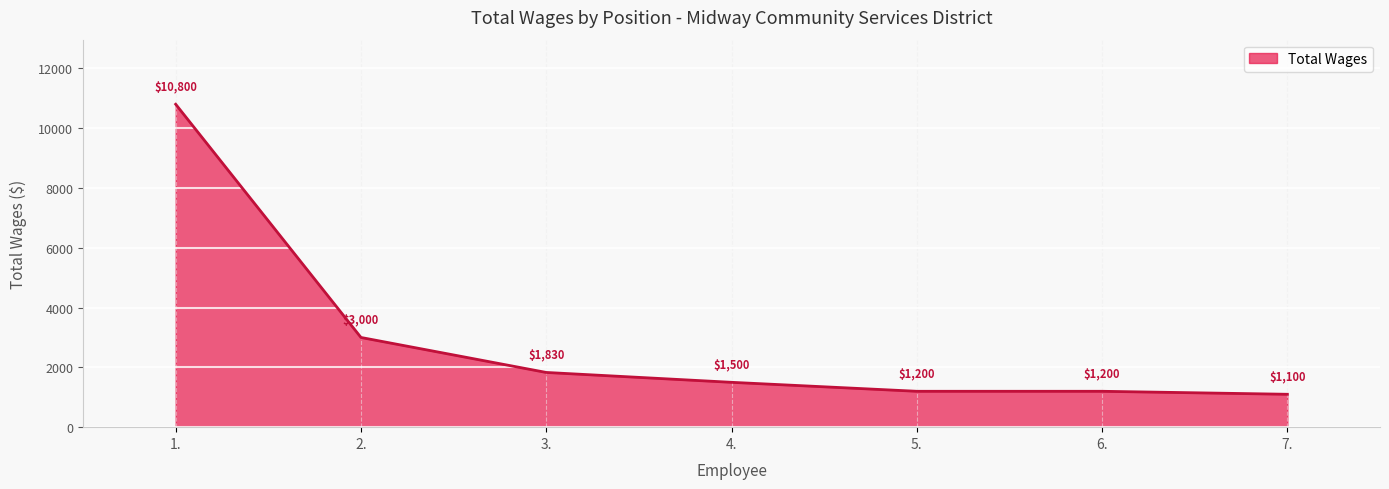

Approximately how many times larger is the value at 6. compared to 1.?

0.1